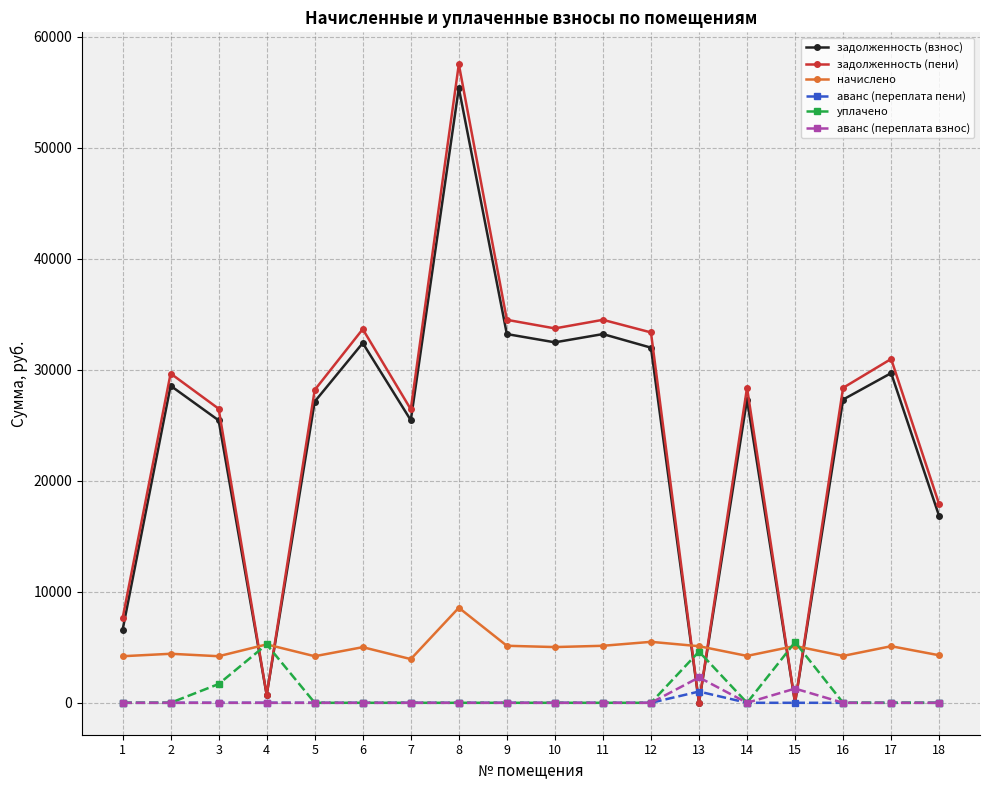

What is the value of the задолженность (взнос) point at the 14th from the left?

27318.7